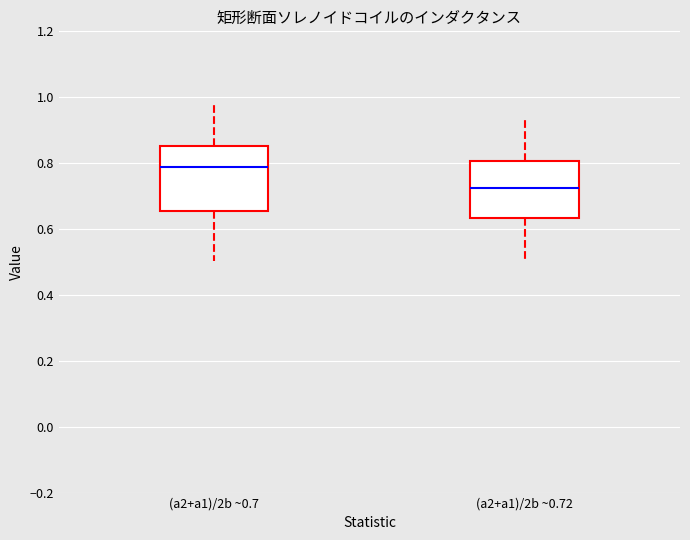

Comparing the boxes themselves (not the whiskers), which one is the tallest?

(a2+a1)/2b ~0.7